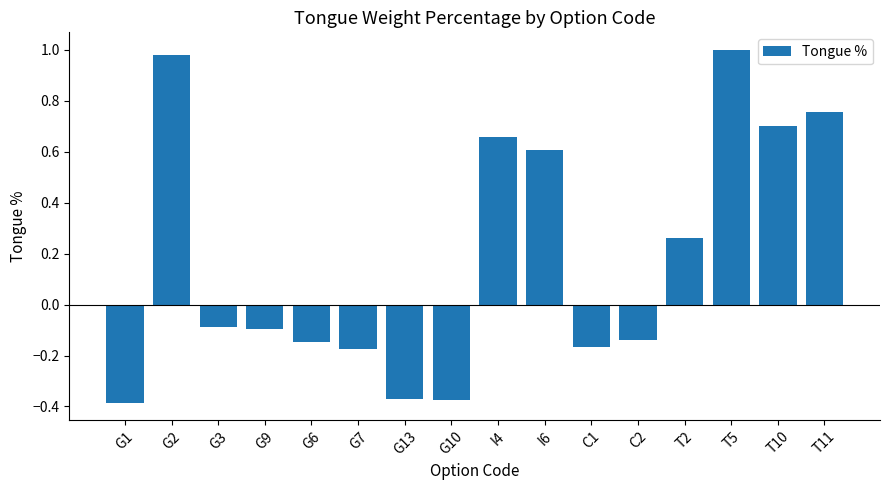

What is the label of the 1st bar from the right?

T11